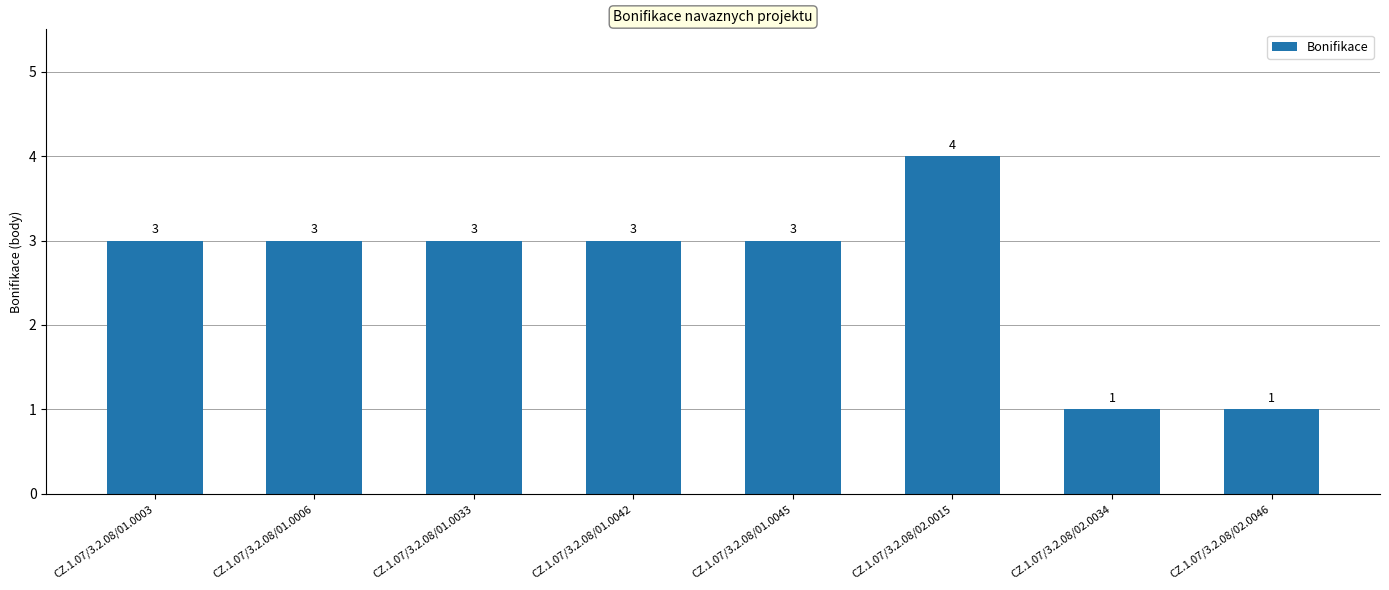

What is the difference between the second highest and second lowest values?

2